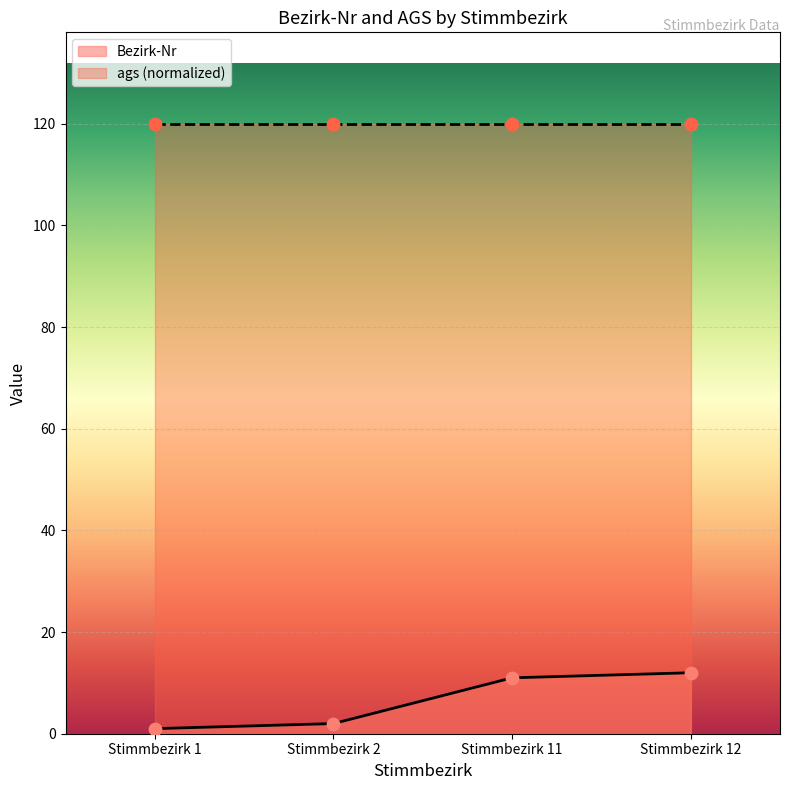

What is the change in value from Stimmbezirk 2 to Stimmbezirk 11?

+9